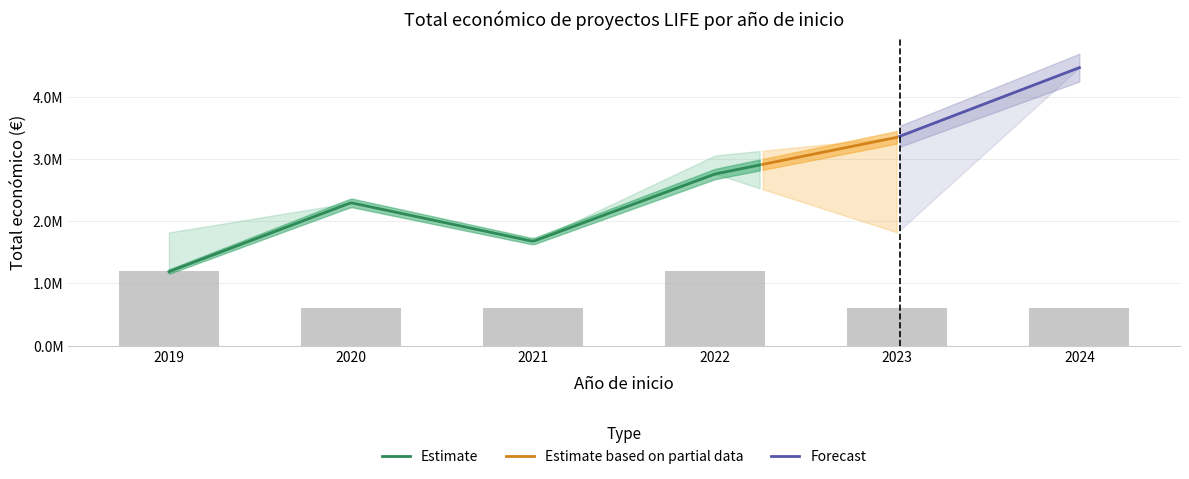

What is the difference between the second highest and minimum values in the Total economico upper series?

1674072